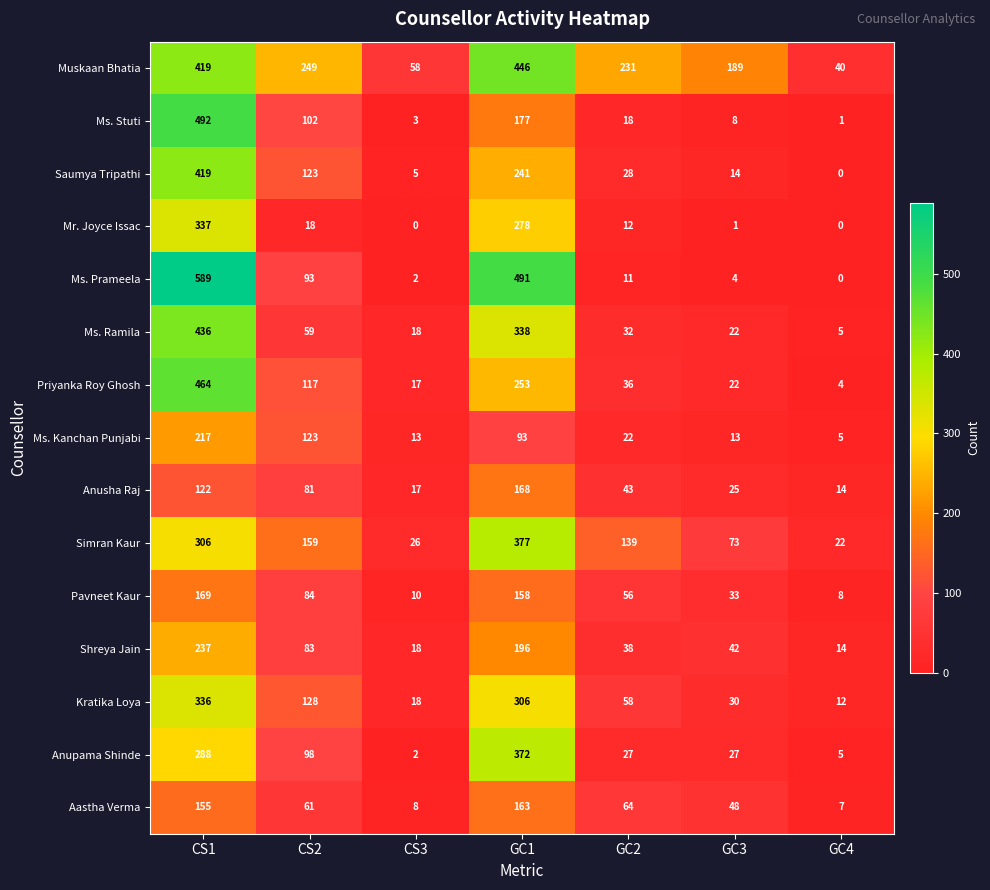

What is the total value across all series at GC1?

4057